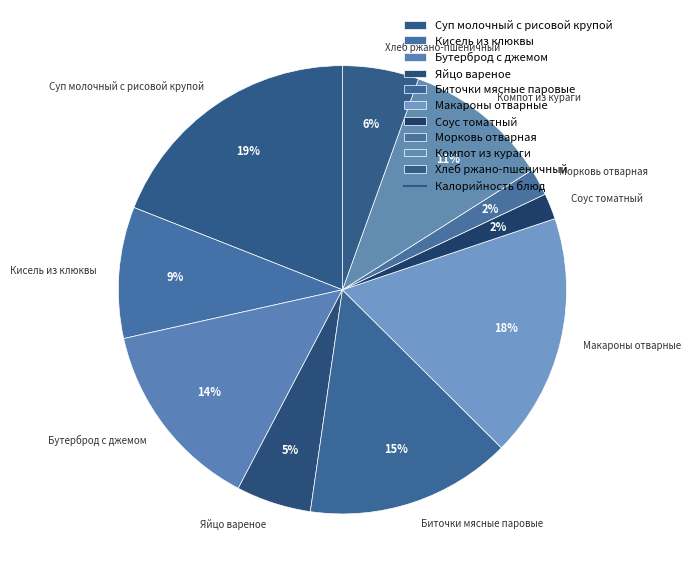

Combined, do Яйцо вареное and Биточки мясные паровые account for over 50%?

No